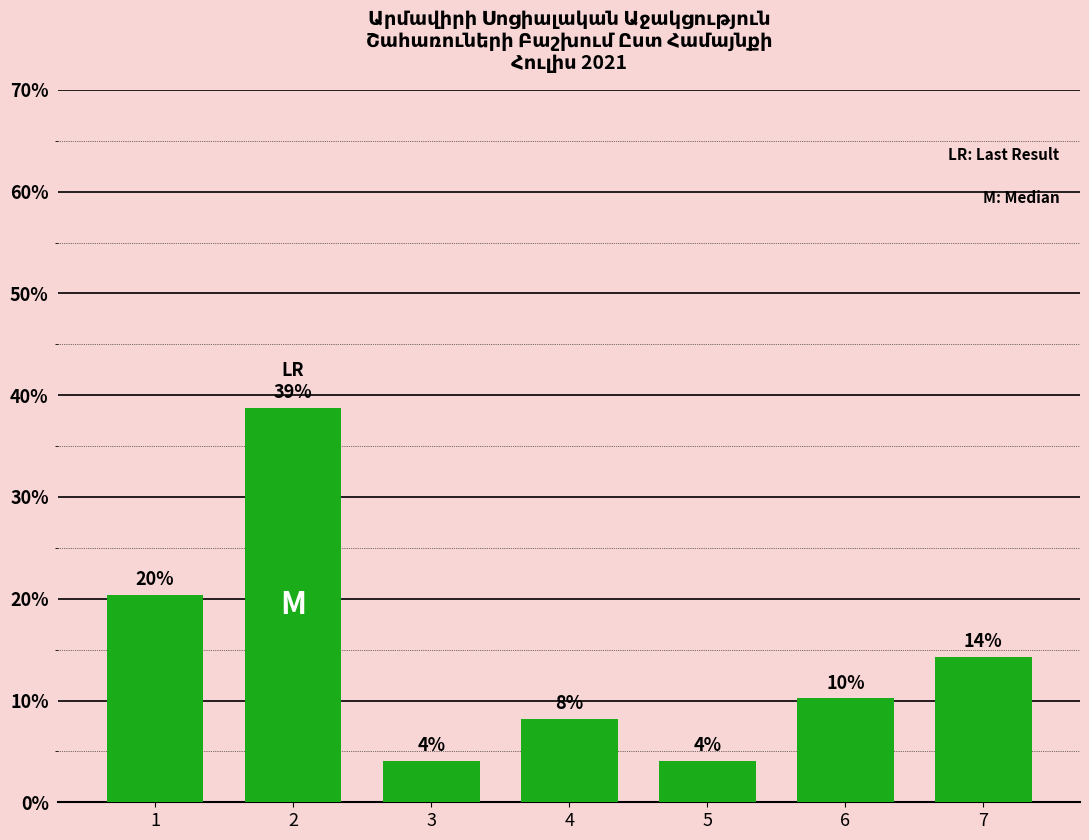

What is the sum of all values?

100.0